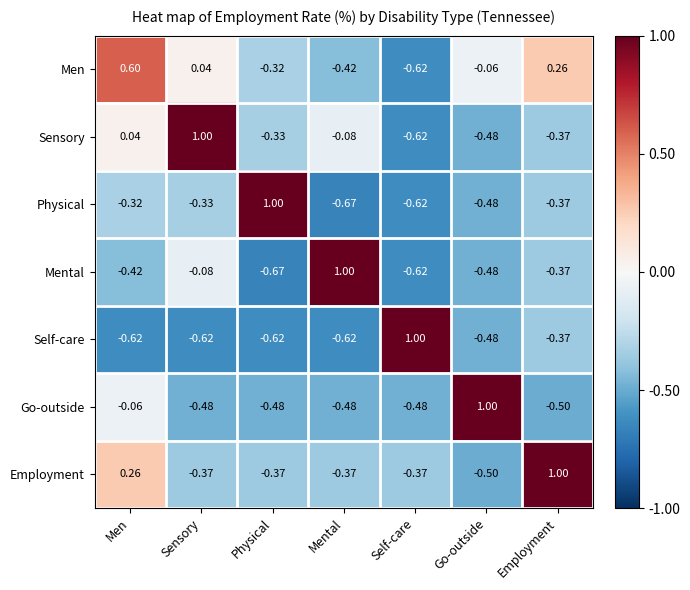

Which series has the largest total across all categories?

Men